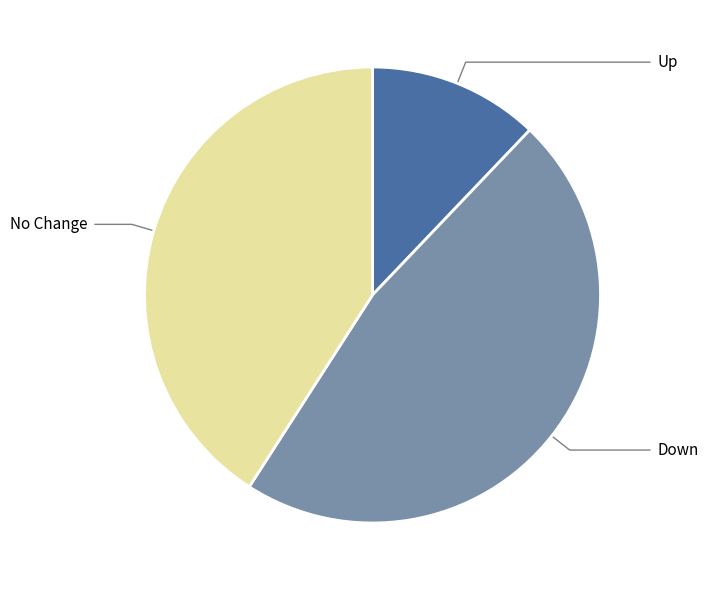

Which slice is the smallest?

Up